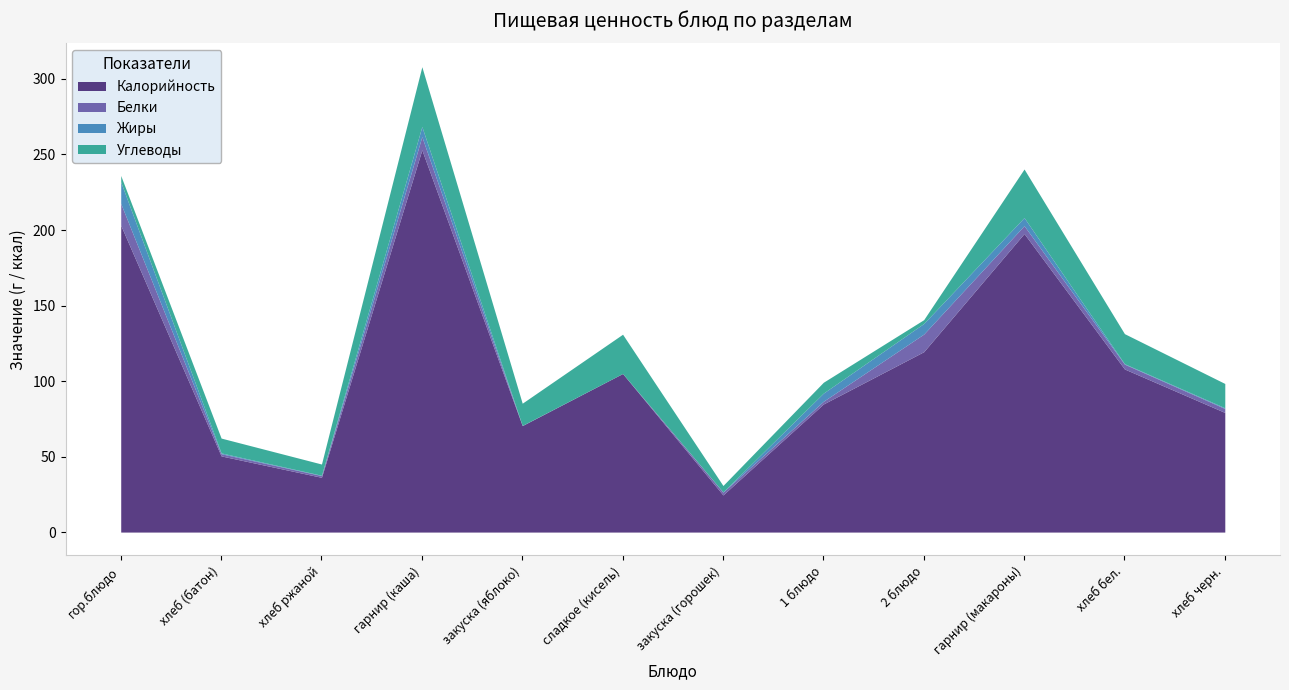

What is the sum of all Жиры values?

40.5